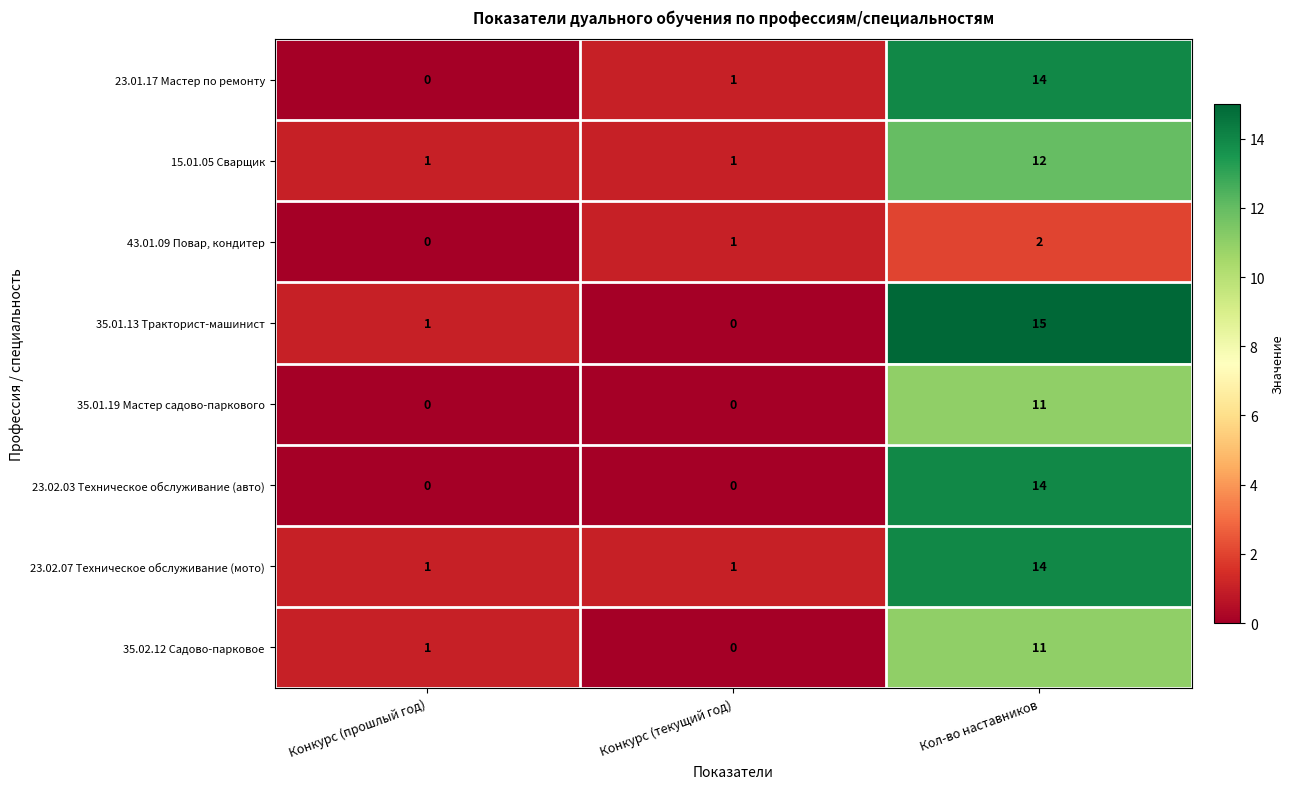

Reading left to right, extract all data points from this chart.

23.01.17 Мастер по ремонту: Конкурс (прошлый год)=0	Конкурс (текущий год)=1	Кол-во наставников=14
15.01.05 Сварщик: Конкурс (прошлый год)=1	Конкурс (текущий год)=1	Кол-во наставников=12
43.01.09 Повар, кондитер: Конкурс (прошлый год)=0	Конкурс (текущий год)=1	Кол-во наставников=2
35.01.13 Тракторист-машинист: Конкурс (прошлый год)=1	Конкурс (текущий год)=0	Кол-во наставников=15
35.01.19 Мастер садово-паркового: Конкурс (прошлый год)=0	Конкурс (текущий год)=0	Кол-во наставников=11
23.02.03 Техническое обслуживание (авто): Конкурс (прошлый год)=0	Конкурс (текущий год)=0	Кол-во наставников=14
23.02.07 Техническое обслуживание (мото): Конкурс (прошлый год)=1	Конкурс (текущий год)=1	Кол-во наставников=14
35.02.12 Садово-парковое: Конкурс (прошлый год)=1	Конкурс (текущий год)=0	Кол-во наставников=11